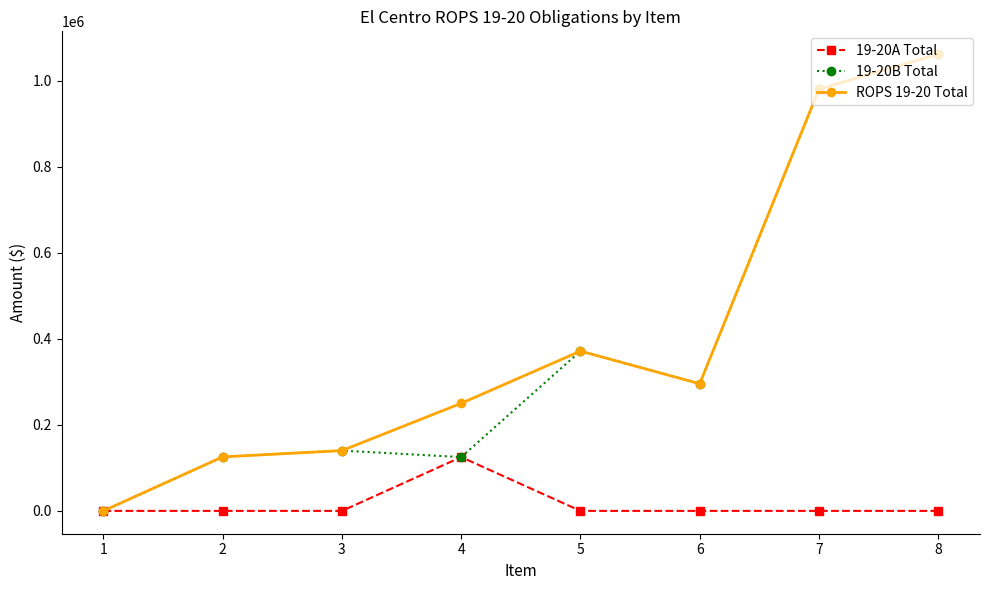

At which label does 19-20B Total first exceed 295501?

5